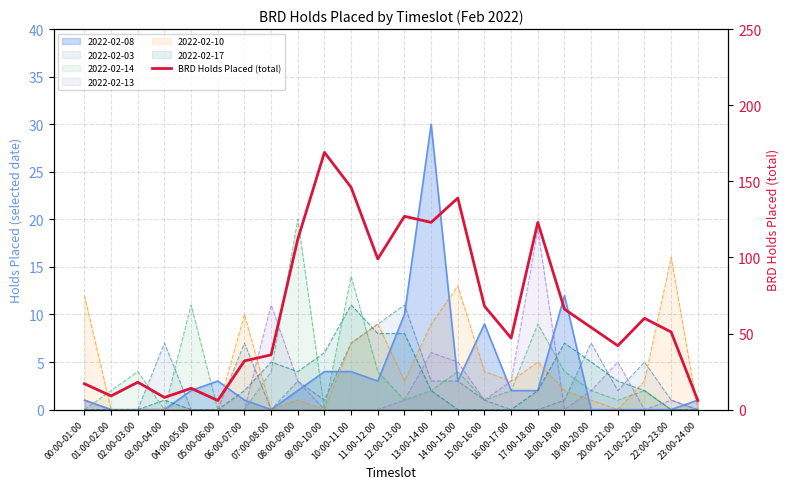

How many points are lower than both their immediate neighbors (excluding endpoints)?

7